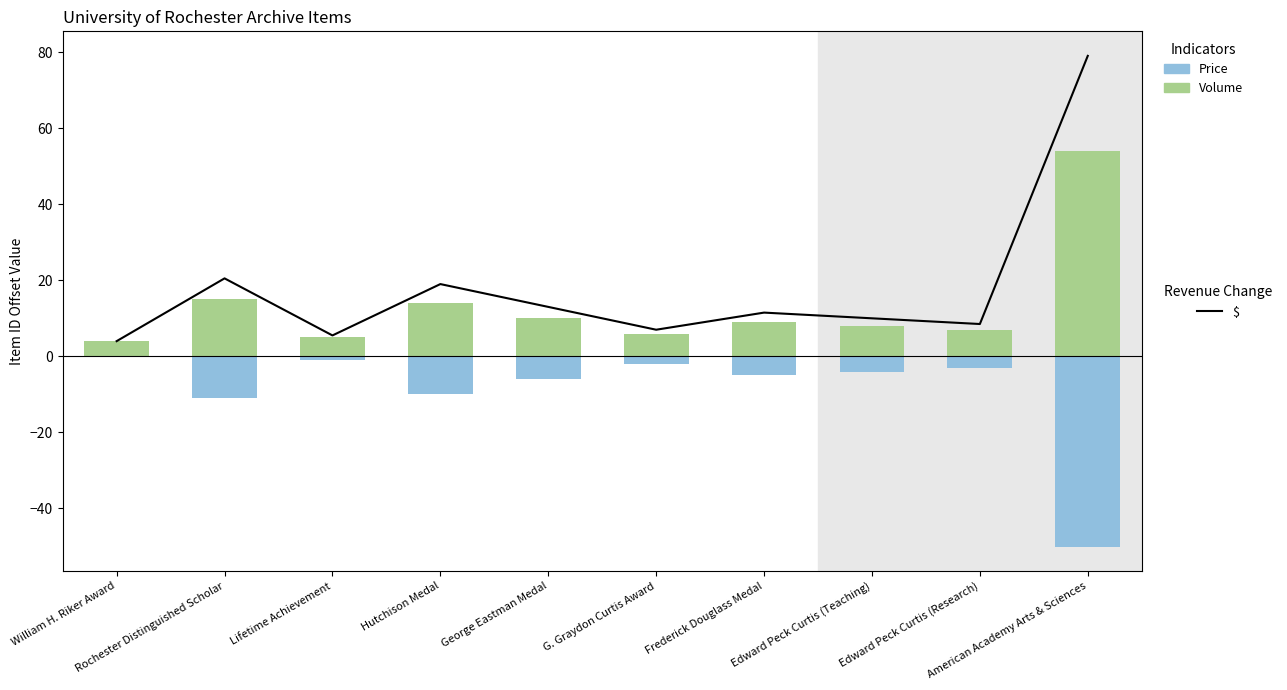

What is the label of the 6th bar from the left?

G. Graydon Curtis Award